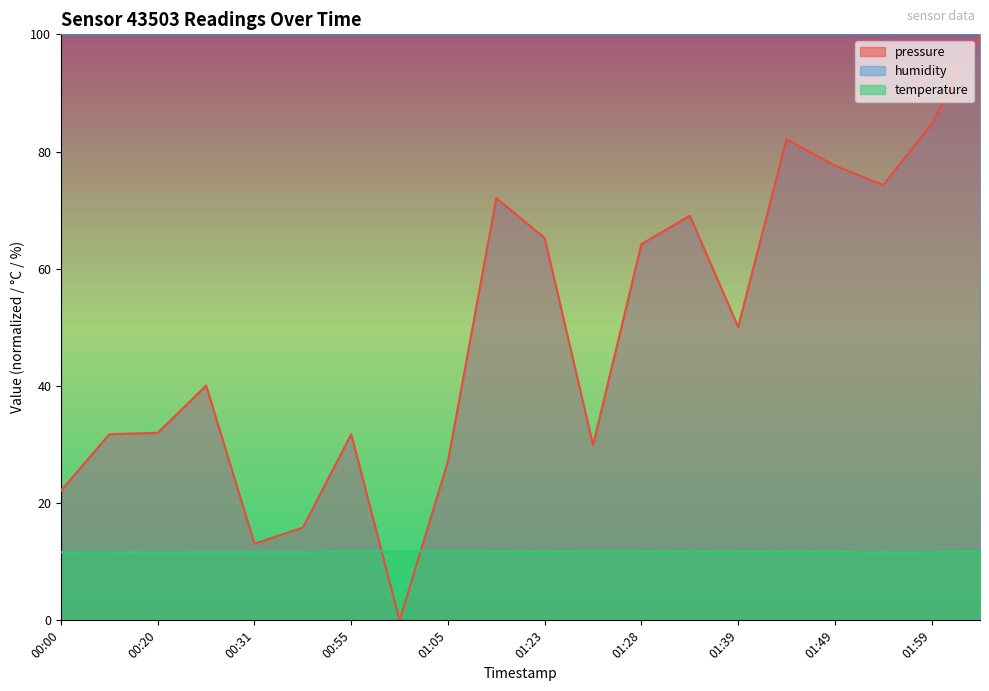

How many intersections are there between pressure and temperature?

2